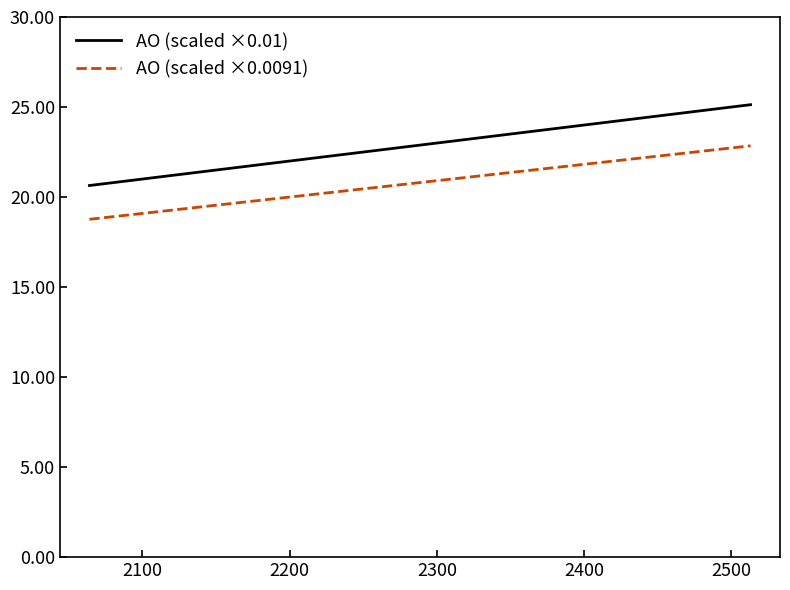

Which series has the largest range (max minus min)?

AO (scaled ×0.01)